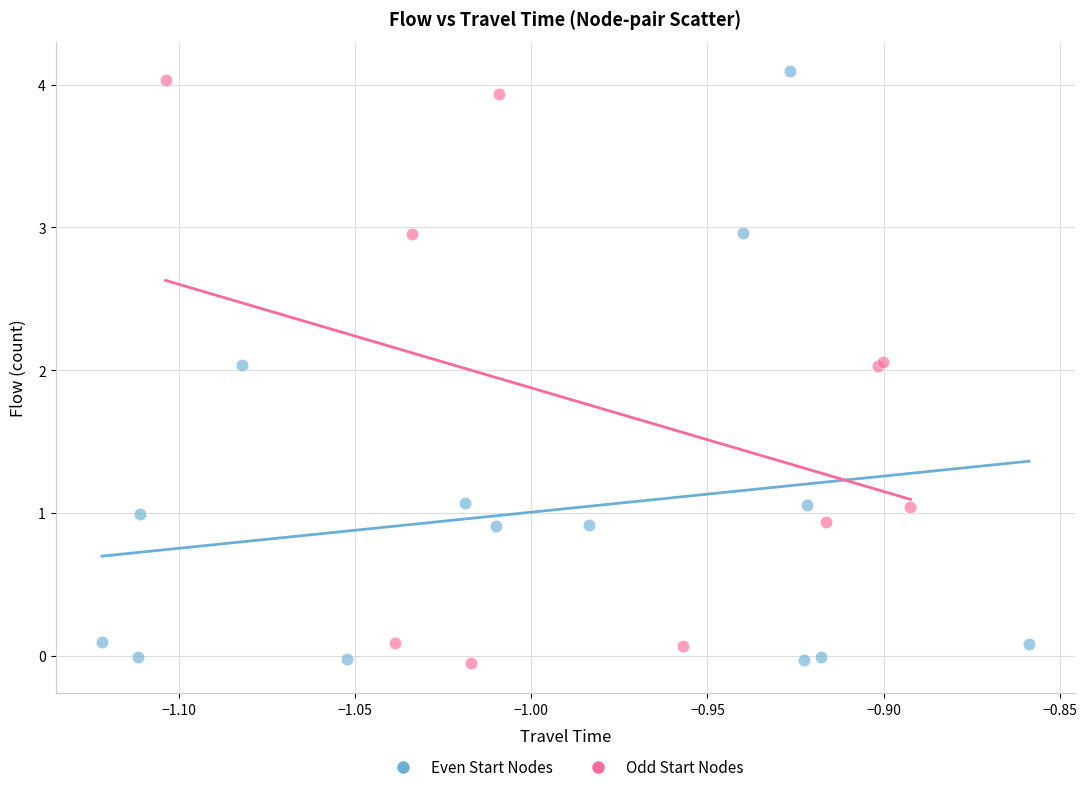

What are all the series names shown in the legend?

Even Start Nodes, Odd Start Nodes